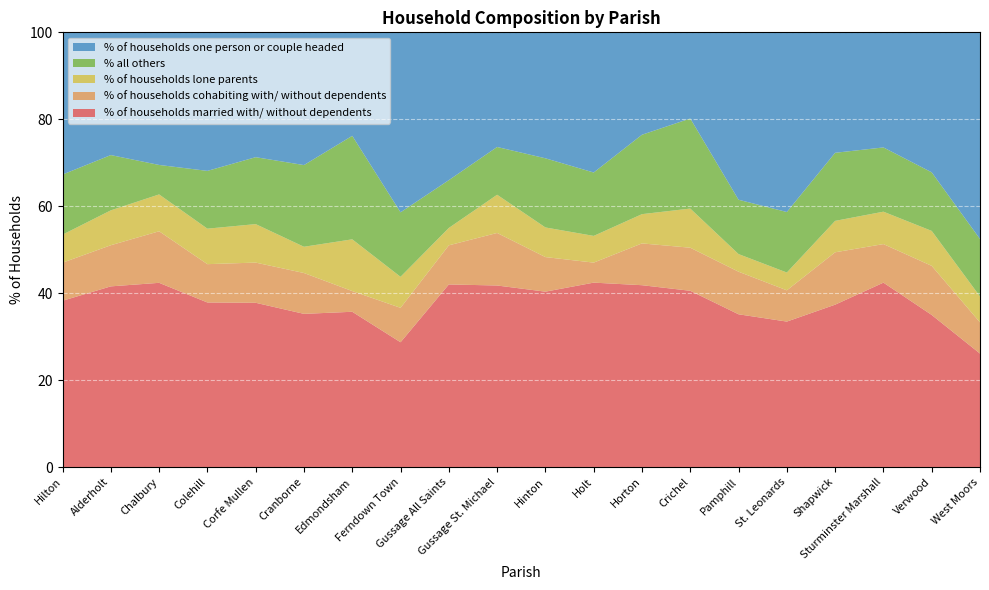

Reading right to left, transcribe all the data shown in this chart.

% of households married with/ without dependents: West Moors=26.1	Verwood=35.0	Sturminster Marshall=42.4	Shapwick=37.3	St. Leonards=33.5	Pamphill=35.1	Crichel=40.5	Horton=41.8	Holt=42.4	Hinton=40.3	Gussage St. Michael=41.8	Gussage All Saints=42.0	Ferndown Town=28.7	Edmondsham=35.7	Cranborne=35.2	Corfe Mullen=37.8	Colehill=37.9	Chalbury=42.4	Alderholt=41.6	Hilton=38.2
% of households cohabiting with/ without dependents: West Moors=7.2	Verwood=11.3	Sturminster Marshall=8.9	Shapwick=12.0	St. Leonards=7.2	Pamphill=9.8	Crichel=9.9	Horton=9.6	Holt=4.6	Hinton=8.0	Gussage St. Michael=12.1	Gussage All Saints=9.0	Ferndown Town=7.9	Edmondsham=4.8	Cranborne=9.4	Corfe Mullen=9.2	Colehill=8.8	Chalbury=11.9	Alderholt=9.5	Hilton=8.8
% of households lone parents: West Moors=6.0	Verwood=8.0	Sturminster Marshall=7.5	Shapwick=7.2	St. Leonards=4.1	Pamphill=4.1	Crichel=9.0	Horton=6.7	Holt=6.1	Hinton=6.8	Gussage St. Michael=8.8	Gussage All Saints=4.0	Ferndown Town=7.1	Edmondsham=11.9	Cranborne=6.0	Corfe Mullen=8.9	Colehill=8.2	Chalbury=8.5	Alderholt=8.0	Hilton=6.5
% all others: West Moors=13.2	Verwood=13.5	Sturminster Marshall=14.8	Shapwick=15.7	St. Leonards=13.9	Pamphill=12.5	Crichel=20.7	Horton=18.3	Holt=14.6	Hinton=15.9	Gussage St. Michael=11.0	Gussage All Saints=11.0	Ferndown Town=14.8	Edmondsham=23.8	Cranborne=18.8	Corfe Mullen=15.4	Colehill=13.3	Chalbury=6.8	Alderholt=12.7	Hilton=13.8
% of households one person or couple headed: West Moors=47.5	Verwood=32.2	Sturminster Marshall=26.5	Shapwick=27.7	St. Leonards=41.3	Pamphill=38.5	Crichel=19.8	Horton=23.6	Holt=32.2	Hinton=29.0	Gussage St. Michael=26.4	Gussage All Saints=34.0	Ferndown Town=41.4	Edmondsham=23.8	Cranborne=30.5	Corfe Mullen=28.7	Colehill=31.9	Chalbury=30.5	Alderholt=28.2	Hilton=32.7